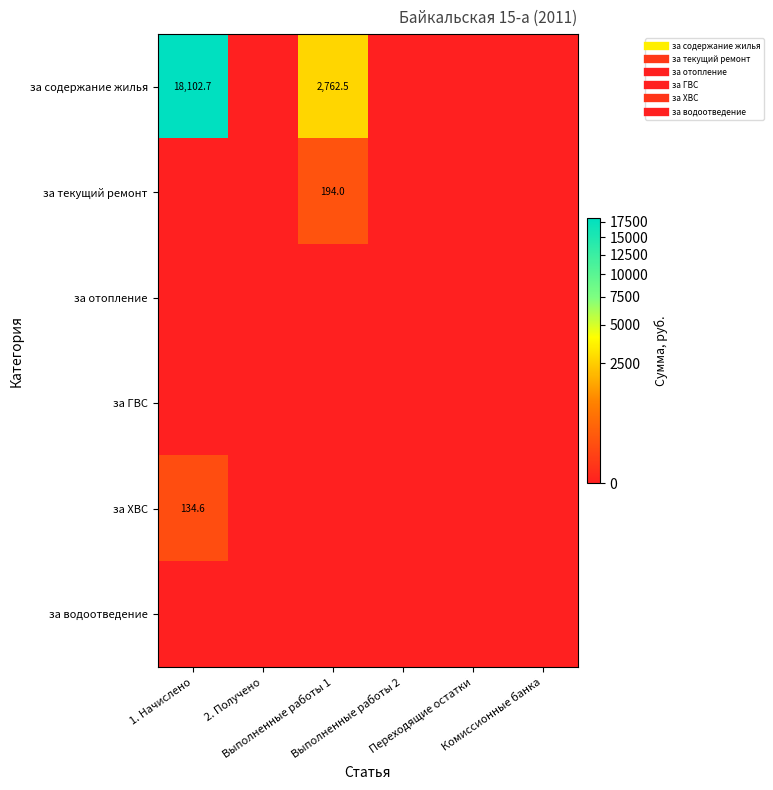

Is it true that за текущий ремонт equals 194.0 at Выполненные работы 1?

True